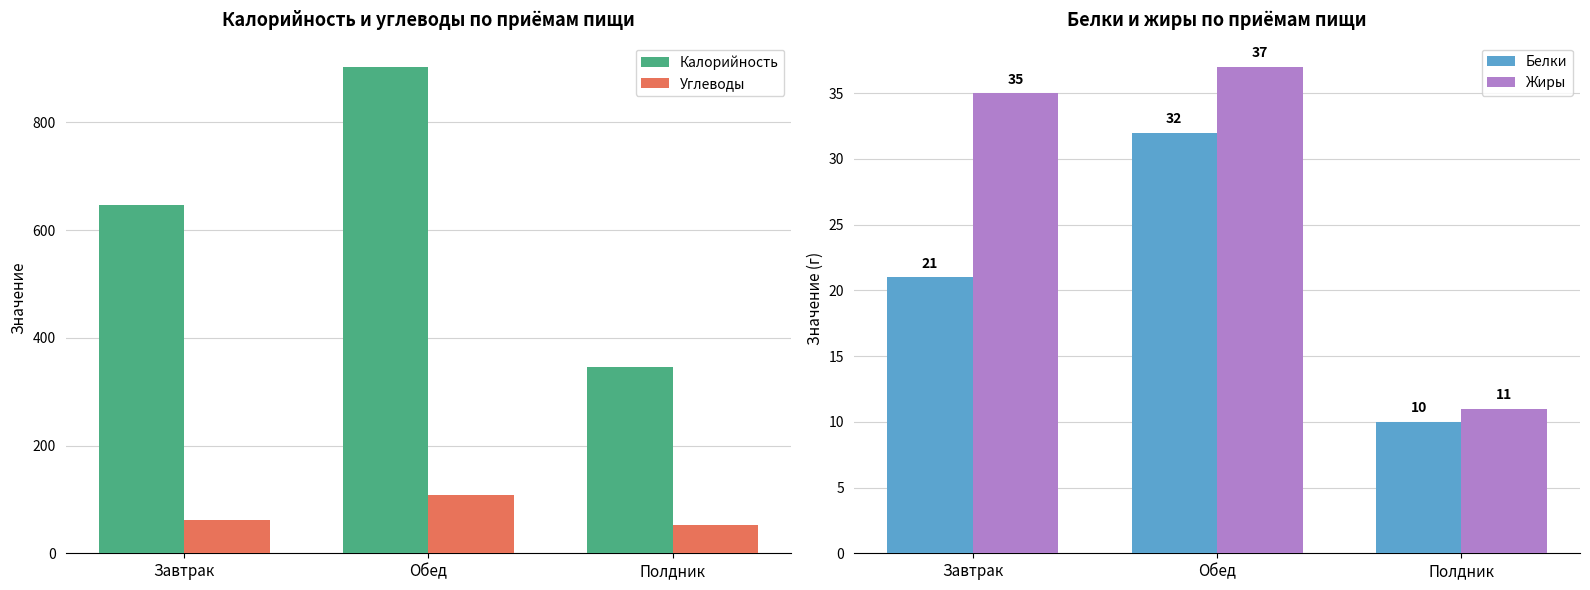

Rank the series at Обед from lowest to highest value.

Белки, Жиры, Углеводы, Калорийность